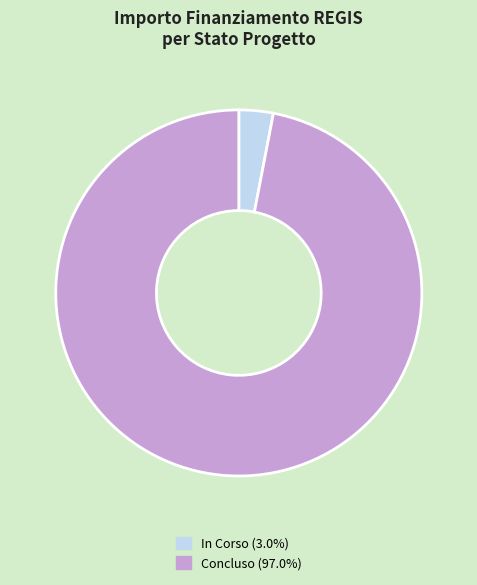

Combined, do In Corso (3.0%) and Concluso (97.0%) account for over 50%?

Yes